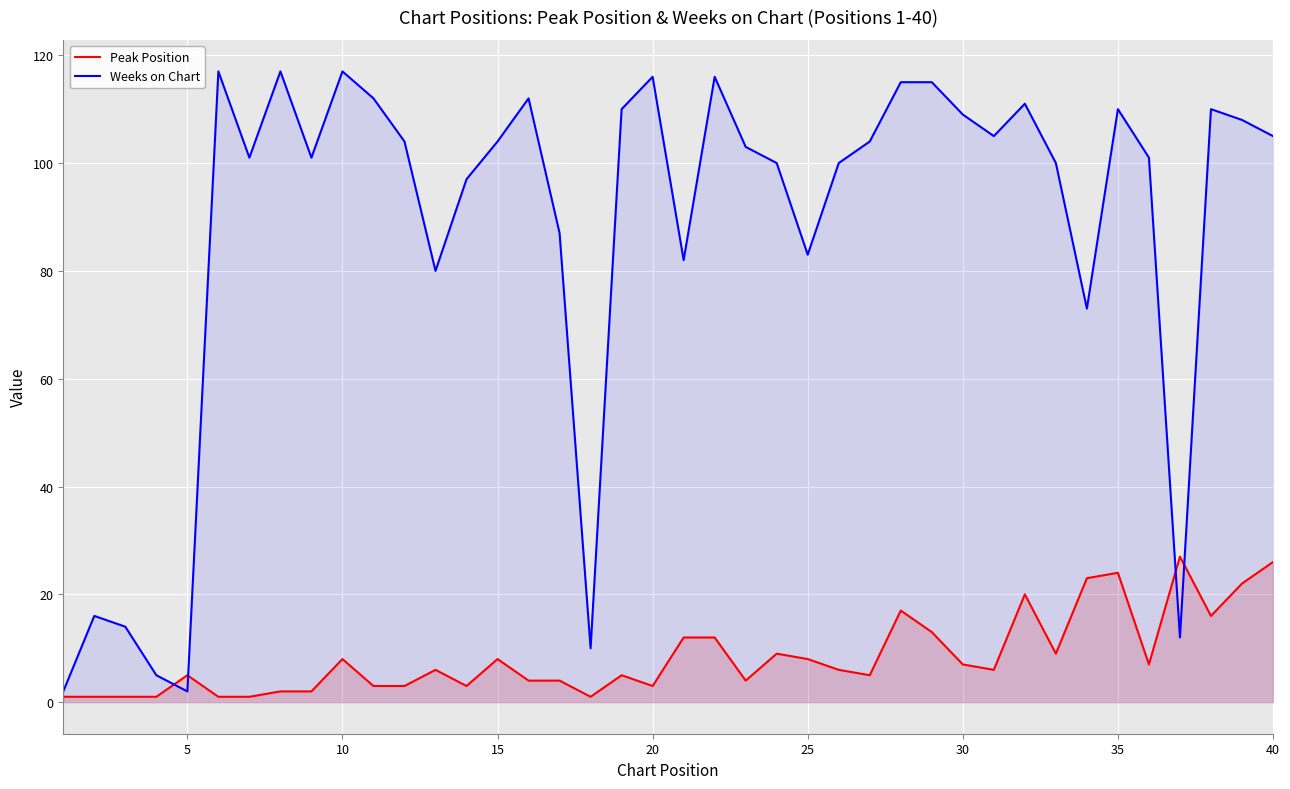

How many lines are shown in the chart?

2